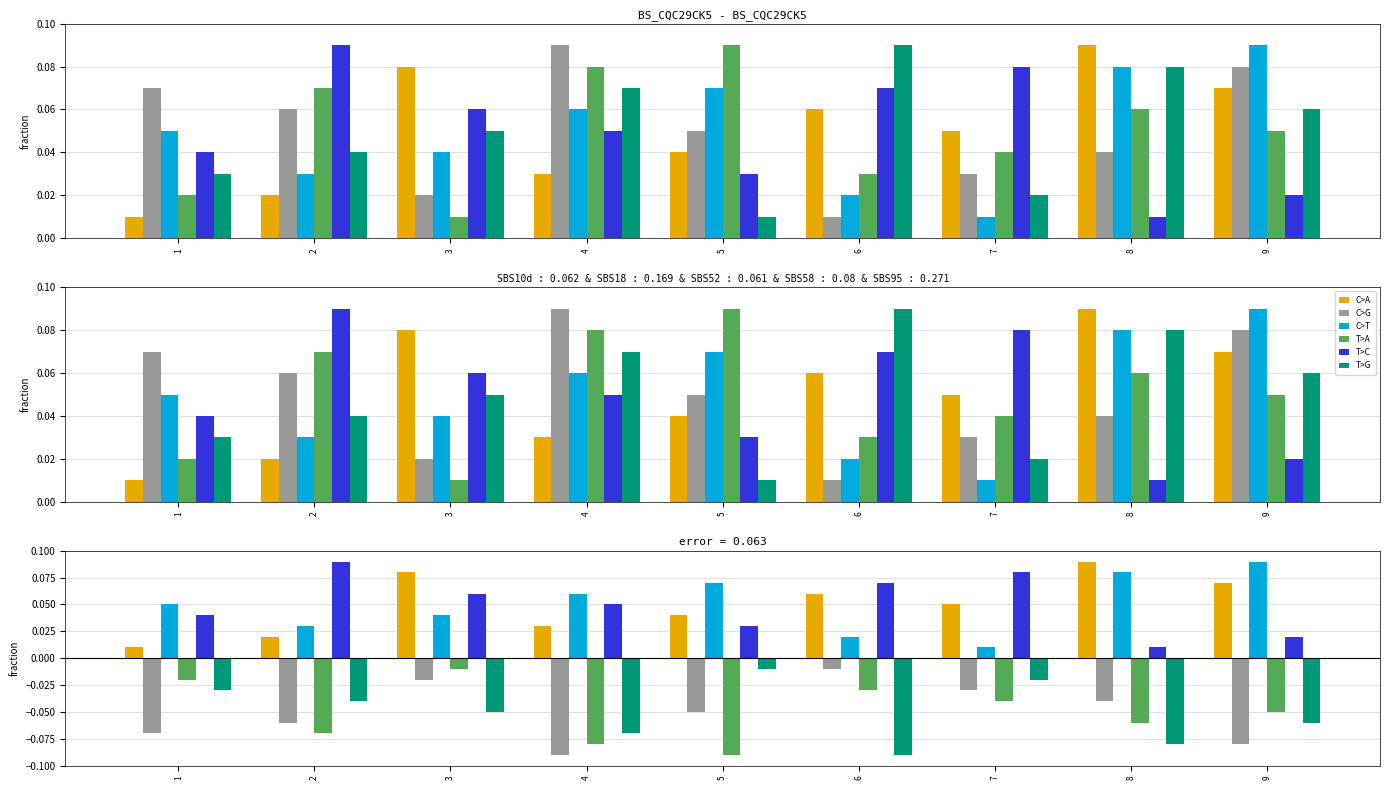

How many groups of bars are there?

9